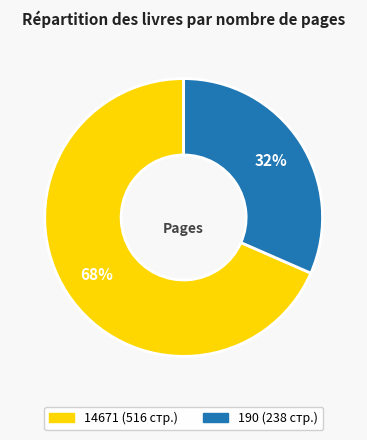

To the nearest percent, what is the average slice percentage?

50%